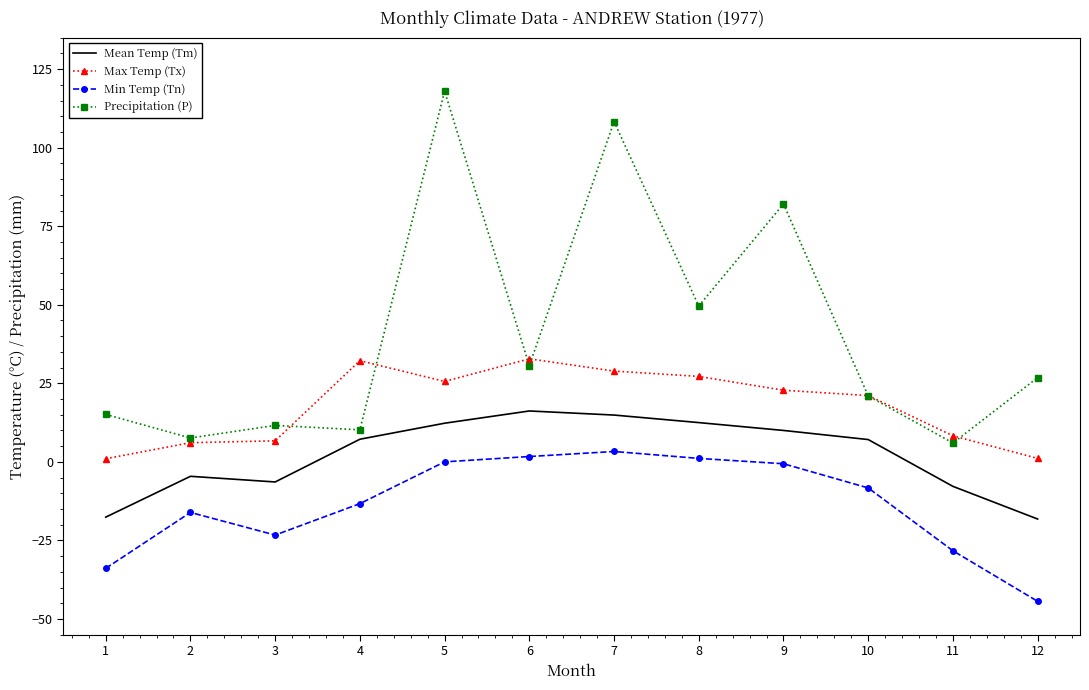

Between 1 and 10, which series saw the biggest shift?

Min Temp (Tn)